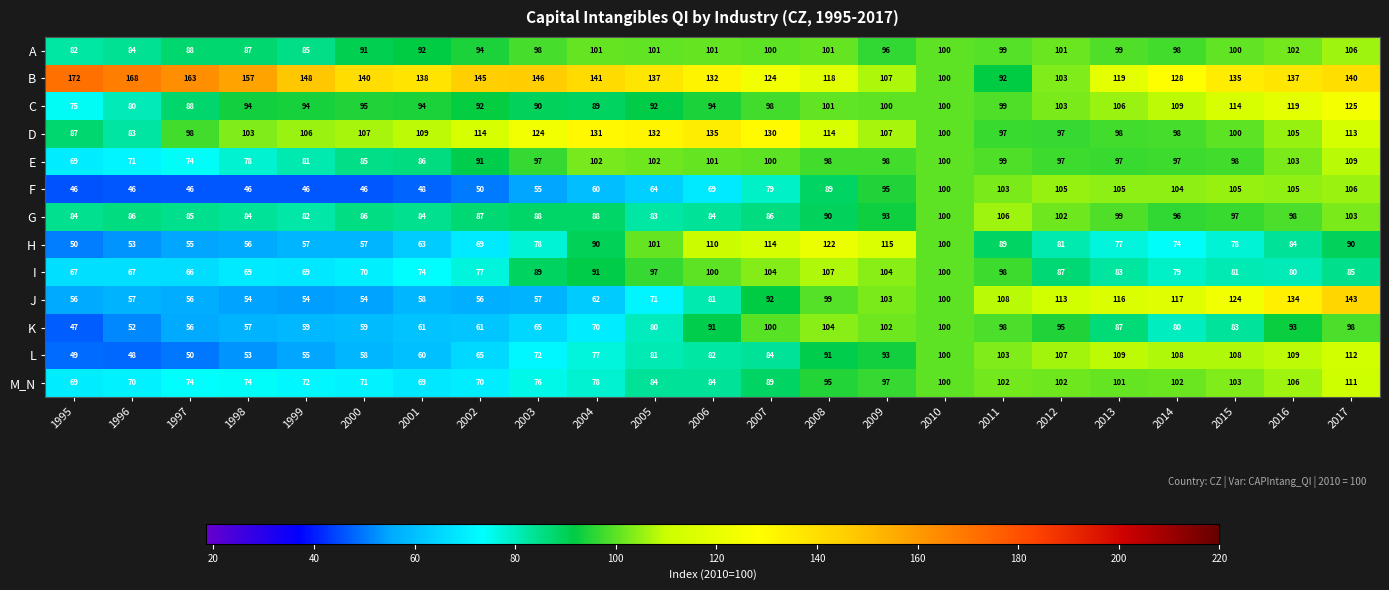

What is the approximate value of H at 1999, to the nearest 5?

55